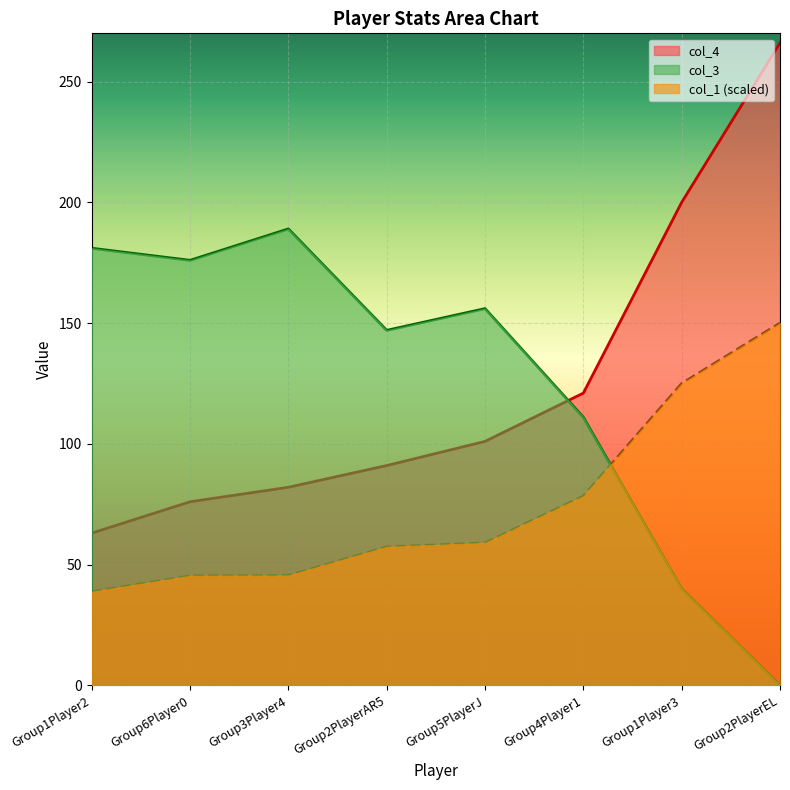

Where is col_4 nearest to the value 164?

Group1Player3